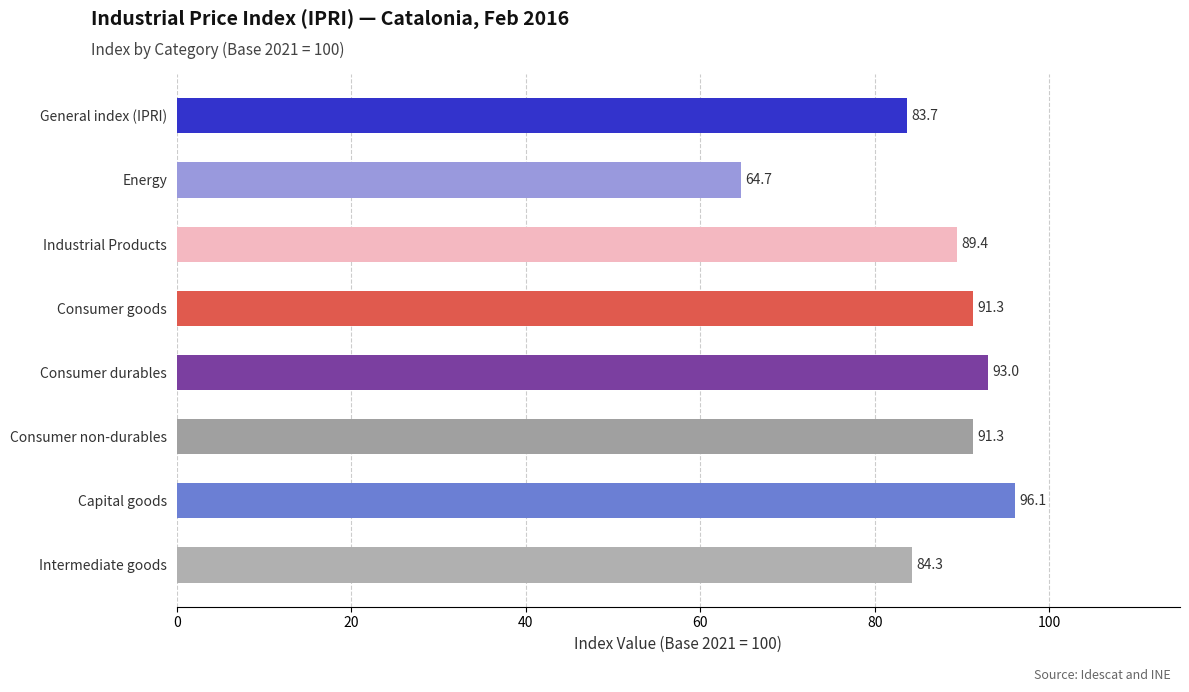

The value at Capital goods is 96.1. True or false?

True